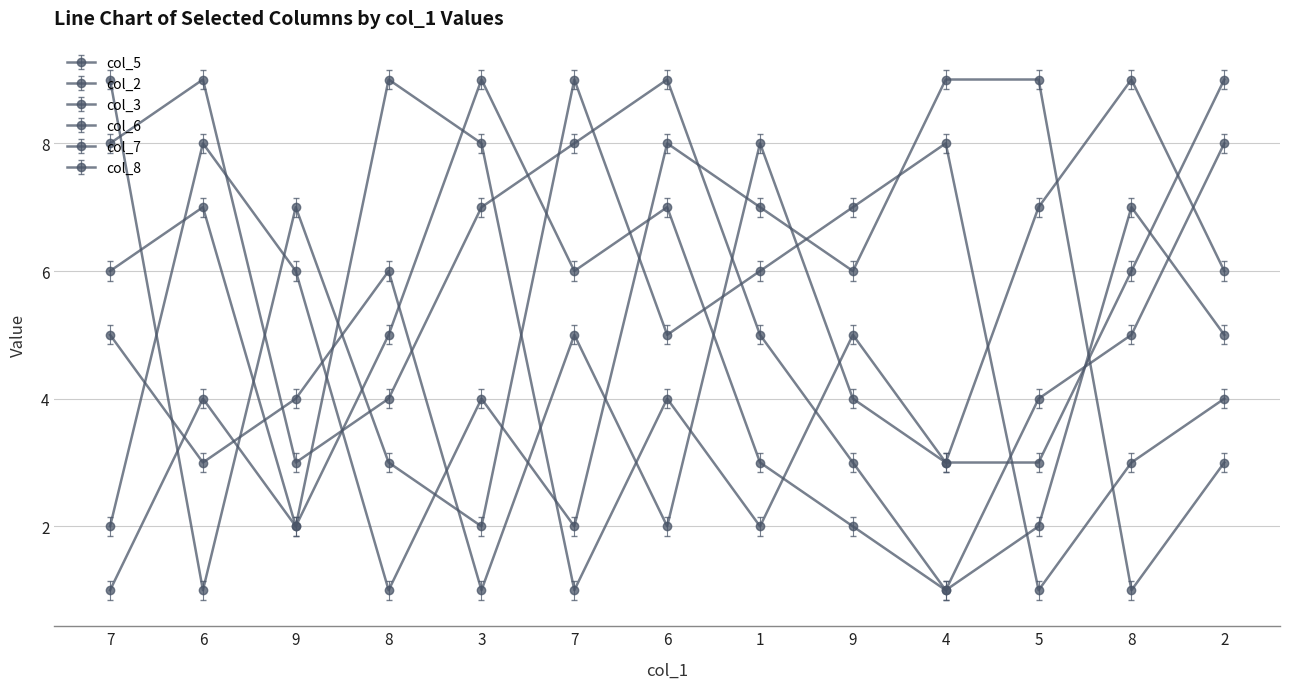

How many data points does each series have?

13